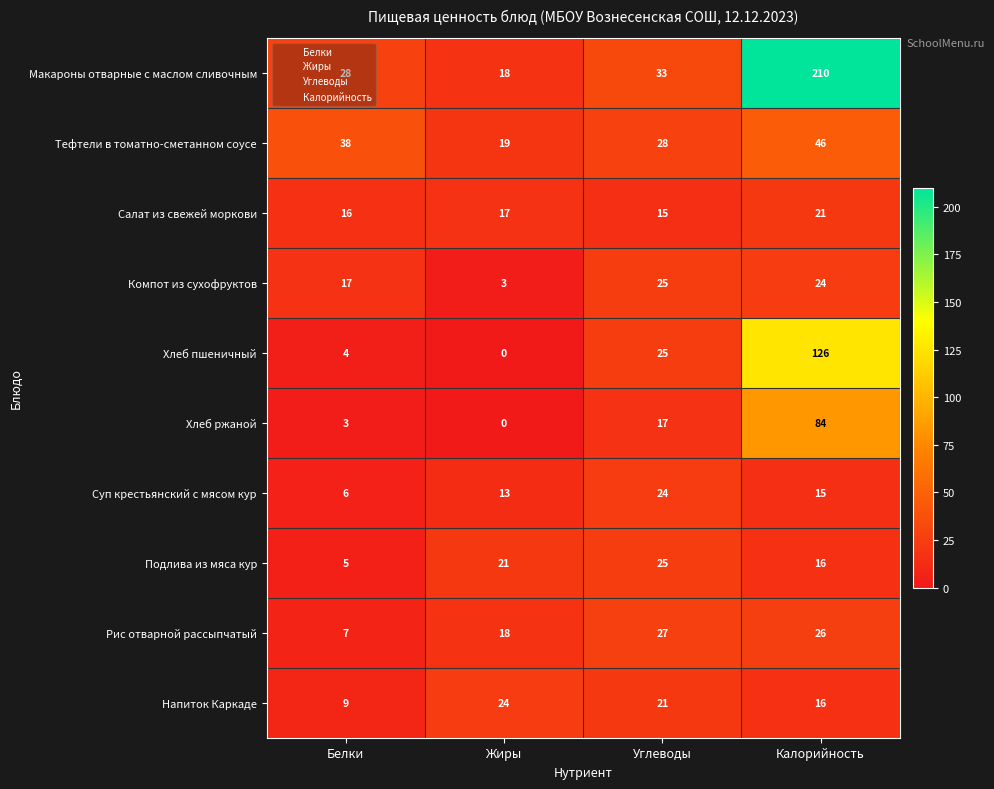

The value of Компот из сухофруктов at Жиры is 4. True or false?

False